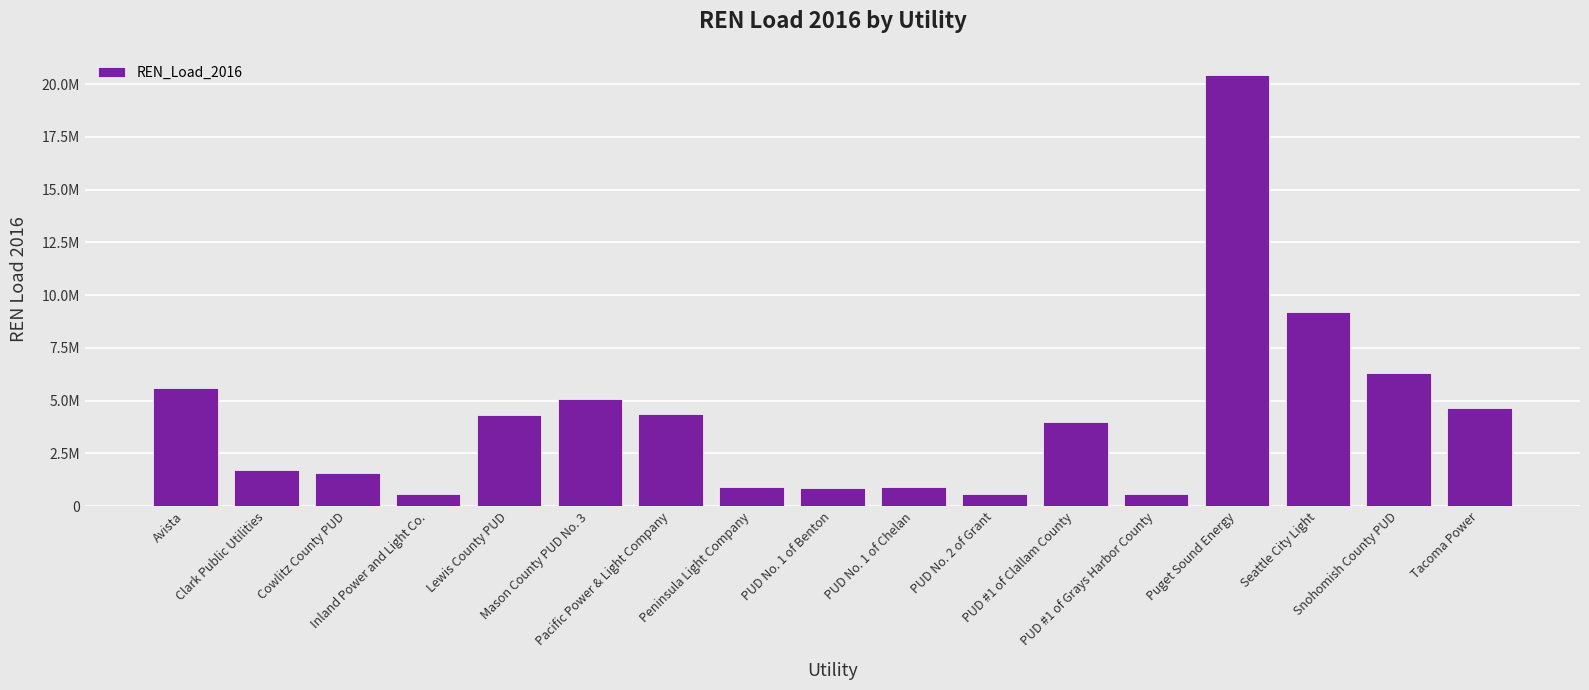

Rank the categories by value from lowest to highest.

PUD #1 of Grays Harbor County, Inland Power and Light Co., PUD No. 2 of Grant, PUD No. 1 of Benton, Peninsula Light Company, PUD No. 1 of Chelan, Cowlitz County PUD, Clark Public Utilities, PUD #1 of Clallam County, Lewis County PUD, Pacific Power & Light Company, Tacoma Power, Mason County PUD No. 3, Avista, Snohomish County PUD, Seattle City Light, Puget Sound Energy